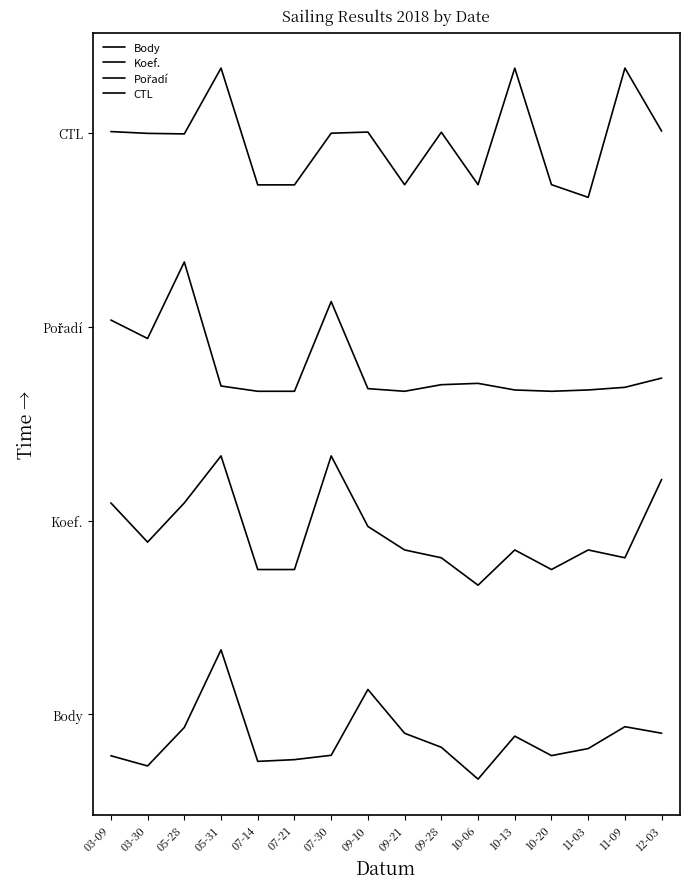

List the series in order of their peak value, highest first.

CTL, Pořadí, Koef., Body